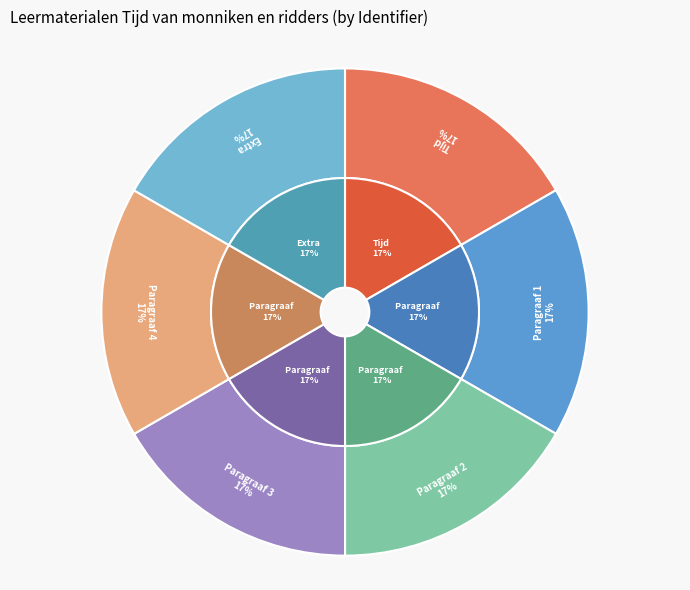

Which category has the smallest portion of the pie?

Tijd van monniken en ridders